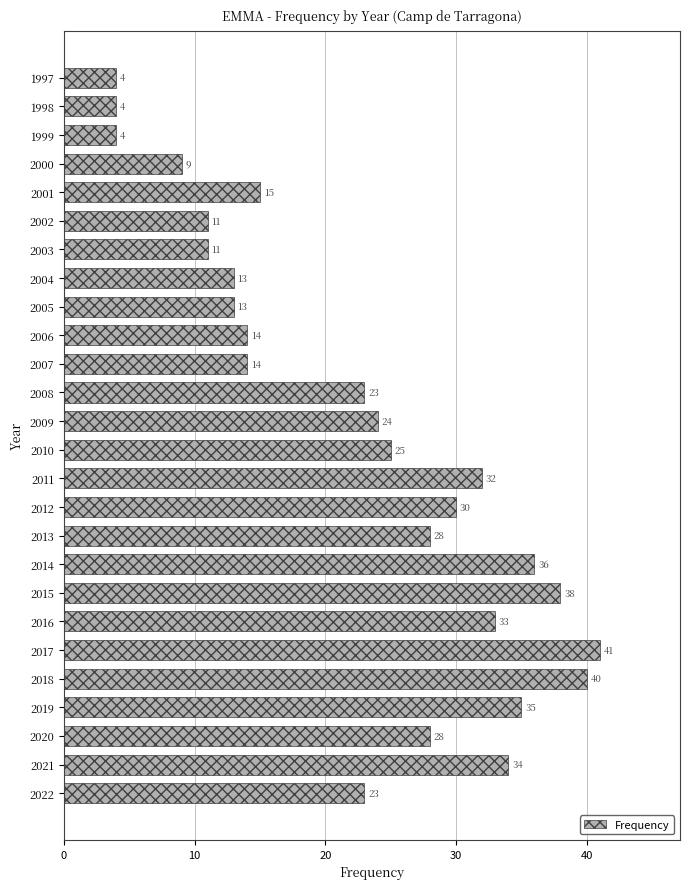

Reading top to bottom, extract all data points from this chart.

1997=4	1998=4	1999=4	2000=9	2001=15	2002=11	2003=11	2004=13	2005=13	2006=14	2007=14	2008=23	2009=24	2010=25	2011=32	2012=30	2013=28	2014=36	2015=38	2016=33	2017=41	2018=40	2019=35	2020=28	2021=34	2022=23